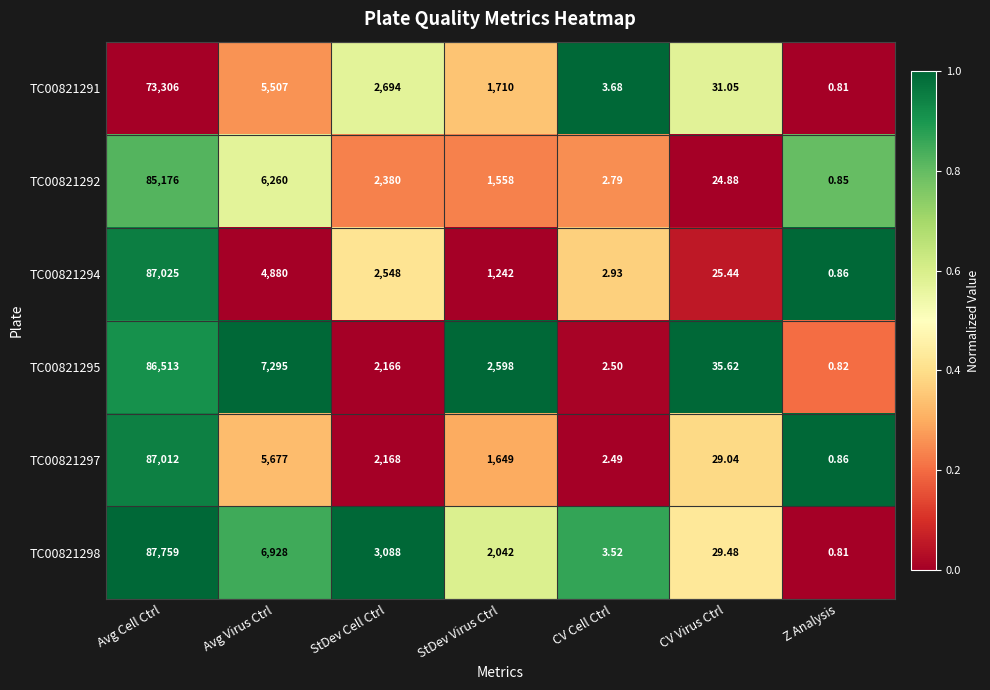

At which category is the sum across all series the highest?

Avg Cell Ctrl